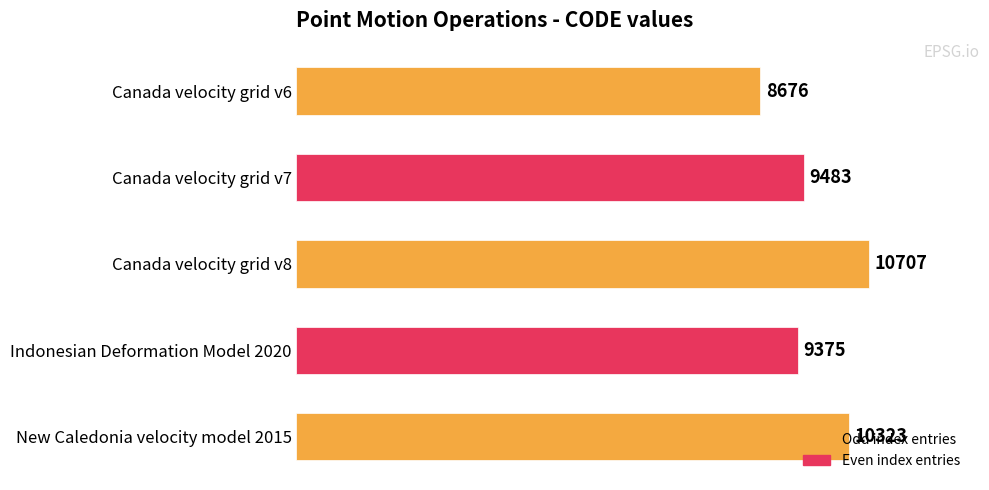

What is the difference between the values at Canada velocity grid v6 and Indonesian Deformation Model 2020?

699